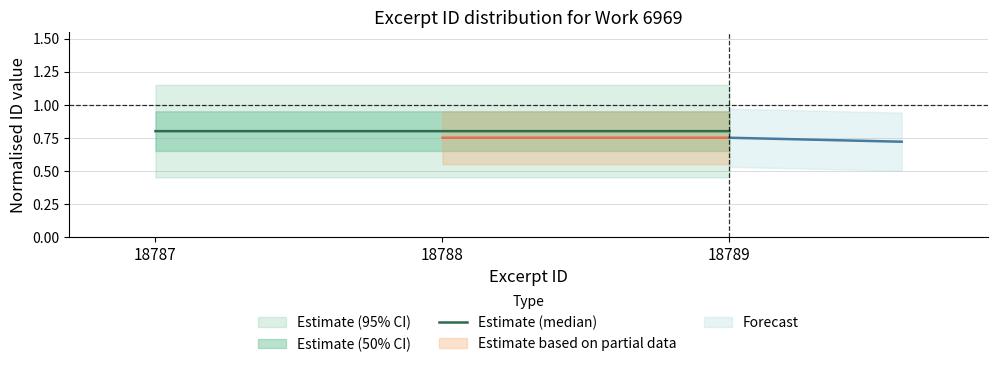

What is the value of the 1st point from the left?

0.8